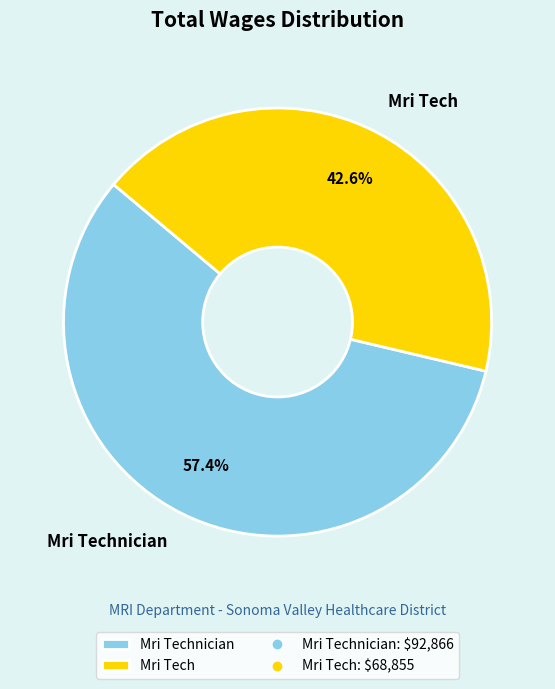

Is there a majority slice in this chart?

Yes